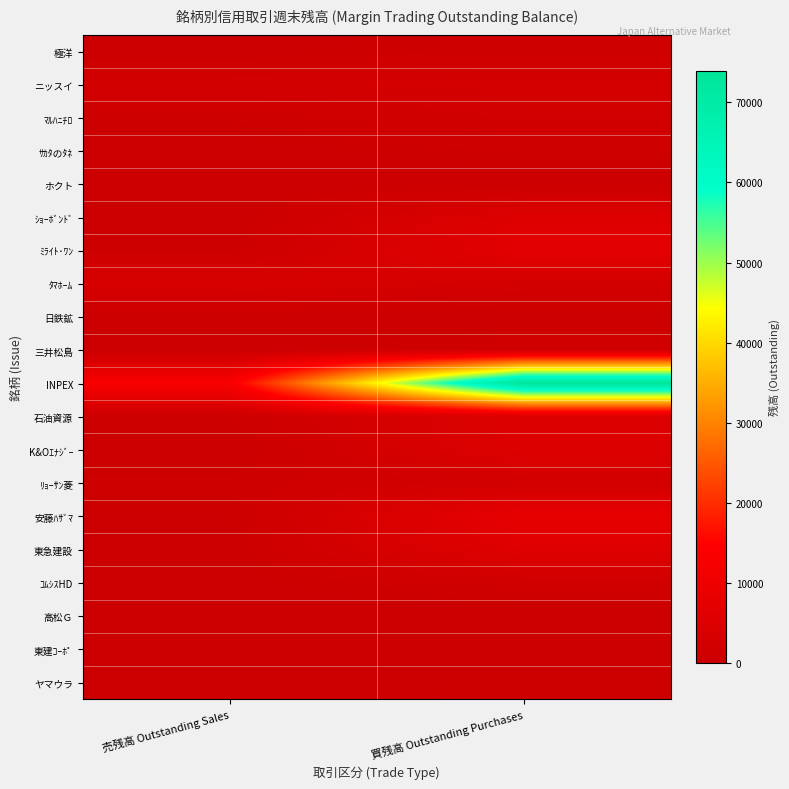

Reading left to right, transcribe all the data shown in this chart.

極洋: 売残高 Outstanding Sales=0	買残高 Outstanding Purchases=1000
ニッスイ: 売残高 Outstanding Sales=2400	買残高 Outstanding Purchases=2700
ﾏﾙﾊﾆﾁﾛ: 売残高 Outstanding Sales=800	買残高 Outstanding Purchases=2000
ｻｶﾀのﾀﾈ: 売残高 Outstanding Sales=100	買残高 Outstanding Purchases=800
ホクト: 売残高 Outstanding Sales=0	買残高 Outstanding Purchases=100
ｼｮｰﾎﾞﾝﾄﾞ: 売残高 Outstanding Sales=100	買残高 Outstanding Purchases=5300
ﾐﾗｲﾄ･ﾜﾝ: 売残高 Outstanding Sales=500	買残高 Outstanding Purchases=7000
ﾀﾏﾎｰﾑ: 売残高 Outstanding Sales=3700	買残高 Outstanding Purchases=2500
日鉄鉱: 売残高 Outstanding Sales=300	買残高 Outstanding Purchases=0
三井松島: 売残高 Outstanding Sales=0	買残高 Outstanding Purchases=1700
INPEX: 売残高 Outstanding Sales=13100	買残高 Outstanding Purchases=73900
石油資源: 売残高 Outstanding Sales=700	買残高 Outstanding Purchases=5000
K&Oｴﾅｼﾞｰ: 売残高 Outstanding Sales=0	買残高 Outstanding Purchases=5100
ﾘｮｰｻﾝ菱: 売残高 Outstanding Sales=900	買残高 Outstanding Purchases=2200
安藤ﾊｻﾞﾏ: 売残高 Outstanding Sales=300	買残高 Outstanding Purchases=8100
東急建設: 売残高 Outstanding Sales=300	買残高 Outstanding Purchases=5700
ｺﾑｼｽHD: 売残高 Outstanding Sales=100	買残高 Outstanding Purchases=1500
高松Ｇ: 売残高 Outstanding Sales=0	買残高 Outstanding Purchases=100
東建ｺｰﾎﾟ: 売残高 Outstanding Sales=0	買残高 Outstanding Purchases=0
ヤマウラ: 売残高 Outstanding Sales=0	買残高 Outstanding Purchases=600